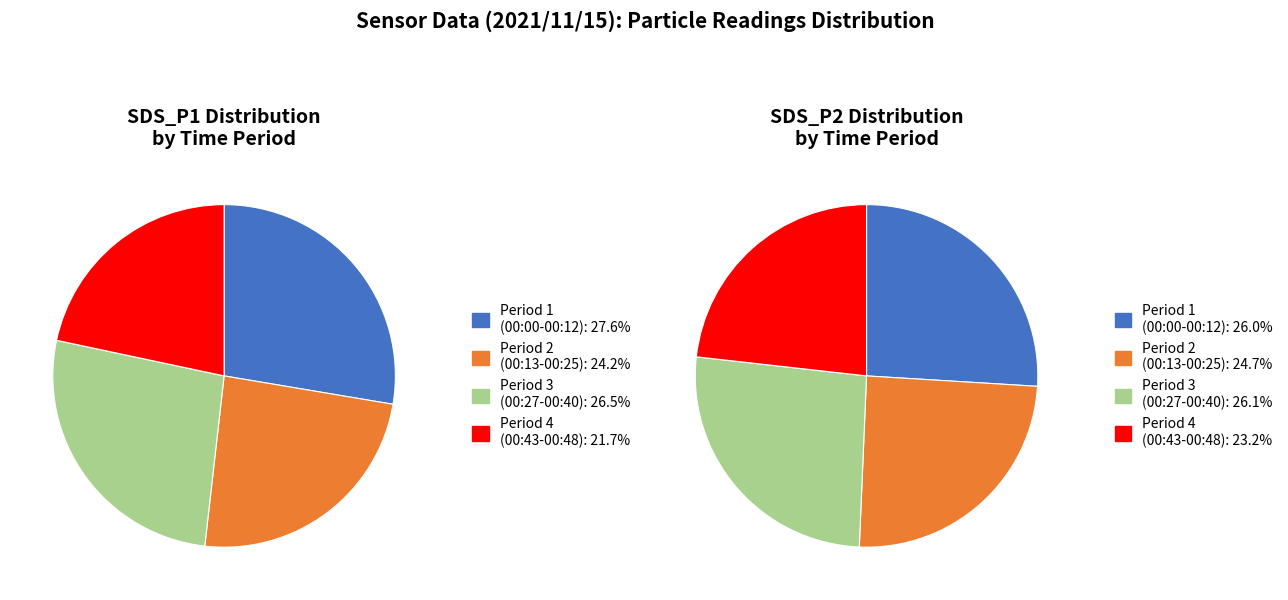

The 00:37 slice represents 16% of the pie. True or false?

False